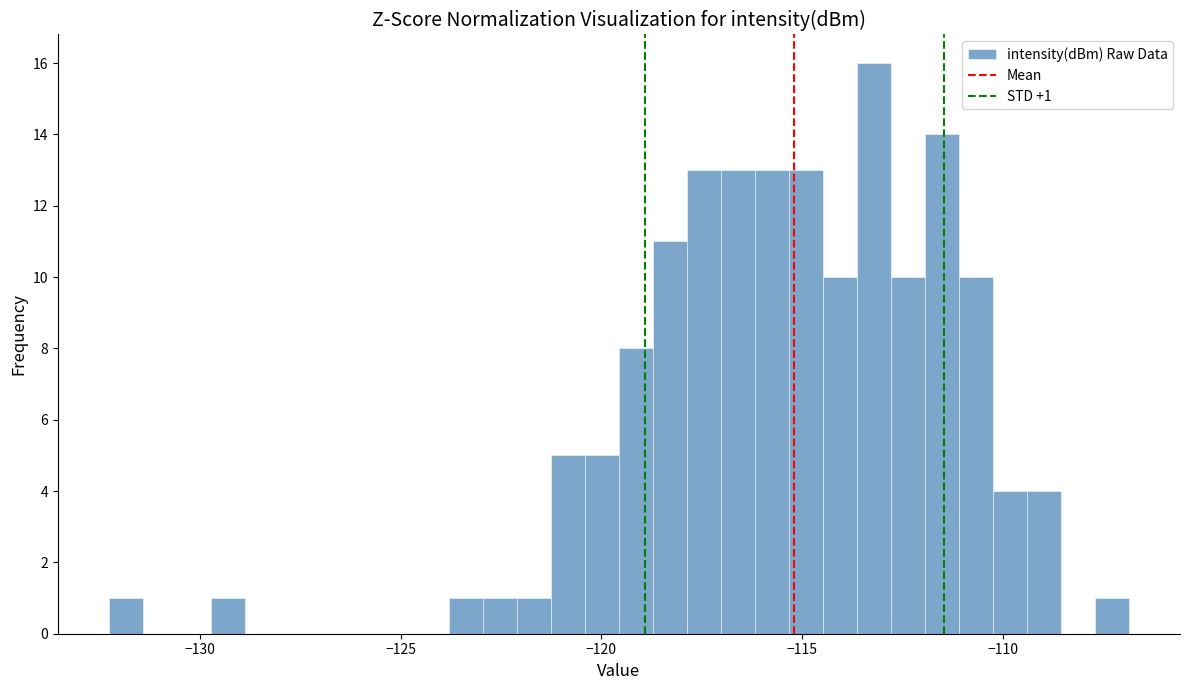

Read against the x-axis, roughly where is the centre of the tallest bar?

-113.0